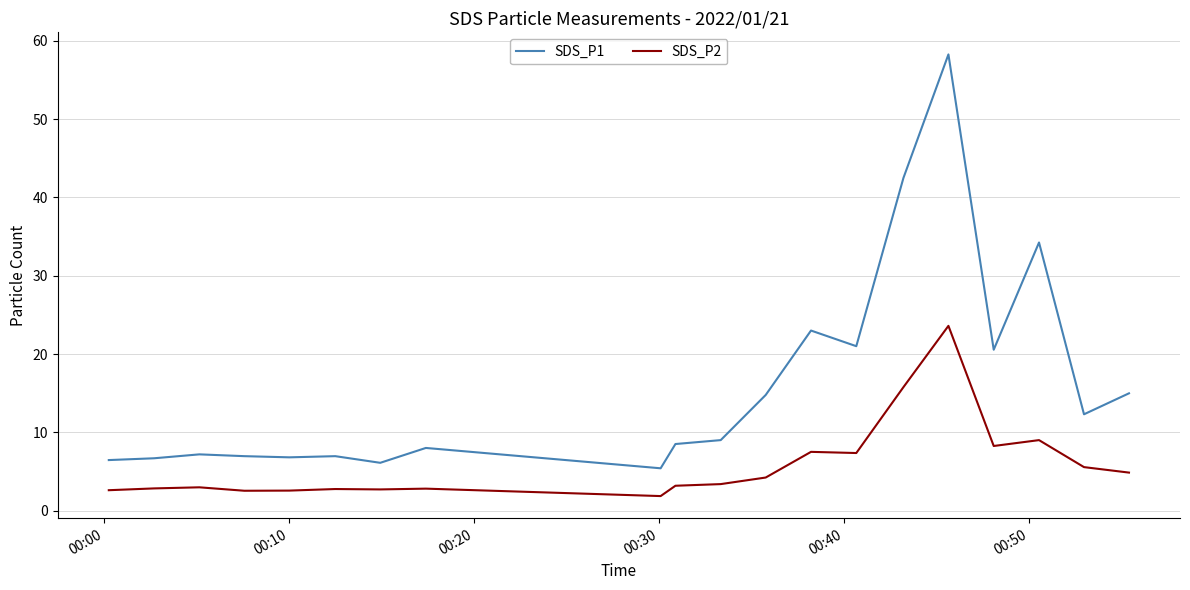

What is the difference between the second highest and minimum values in the SDS_P2 series?

13.9